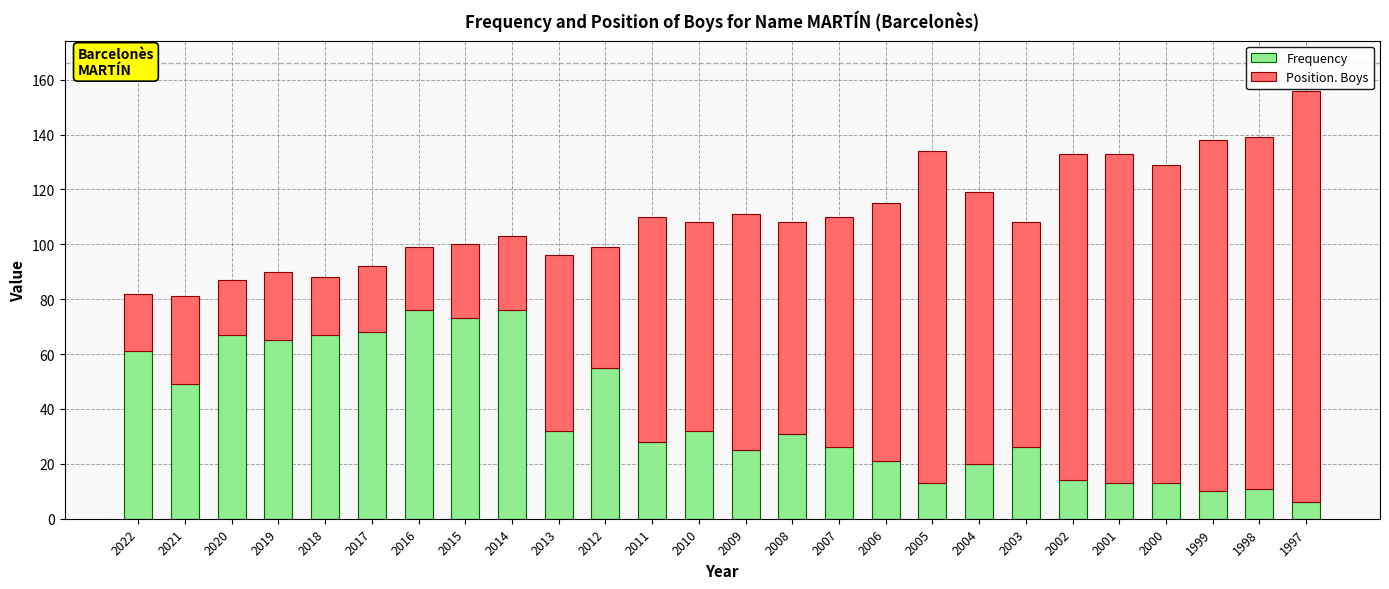

What is the value of the Frequency bar at the 26th from the left?

6